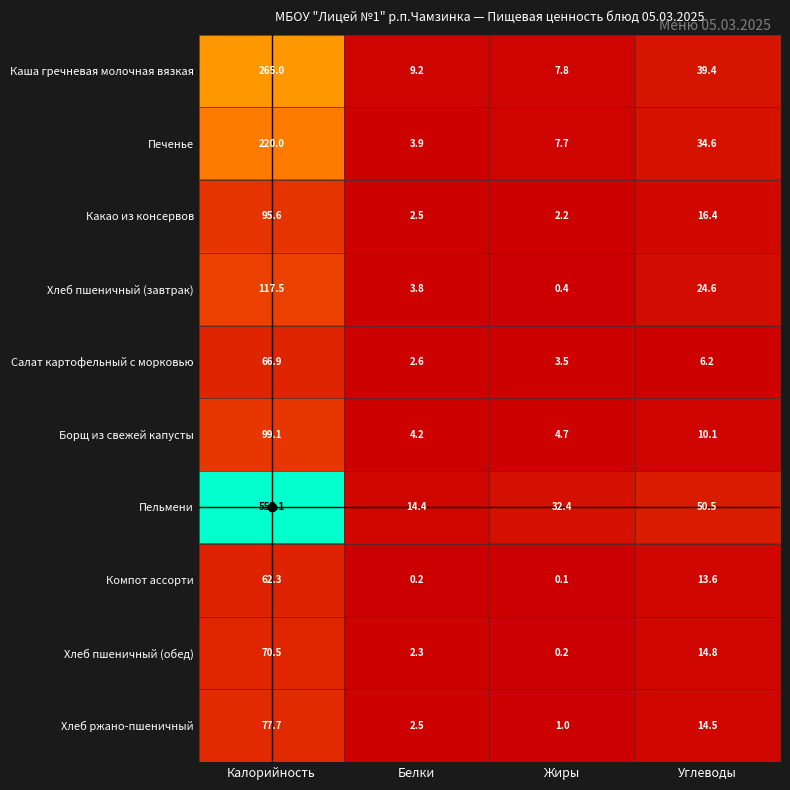

What is the difference between the highest and lowest values at Калорийность?

492.8